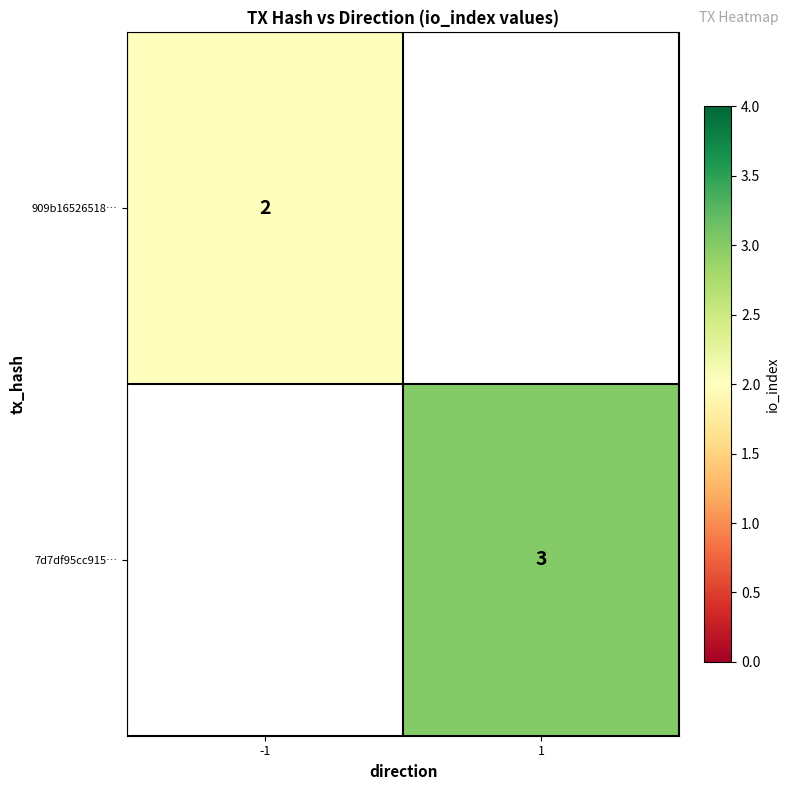

The value of 909b16526518… at -1 is 1. True or false?

False